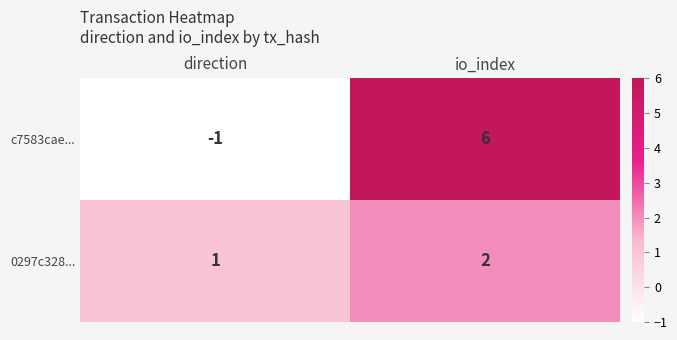

What is the sum of the c7583cae... values at direction and io_index?

5